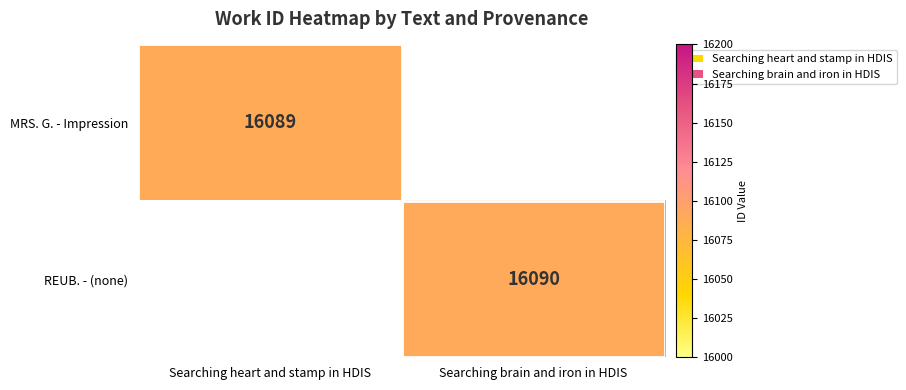

What is the smallest value displayed?

16089.0